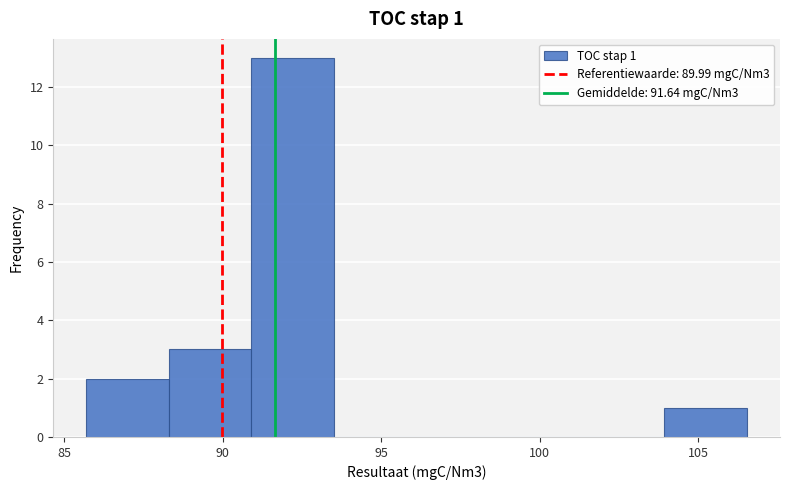

Over which range of the x-axis is the bar tallest?

91.0 to 93.5